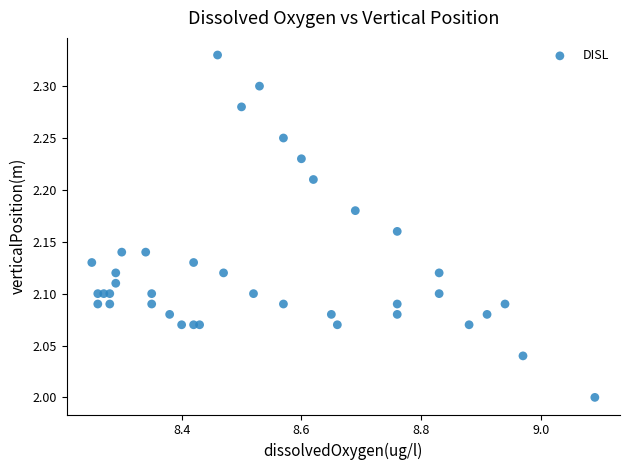

What is the range of Y values (max minus min)?

0.3